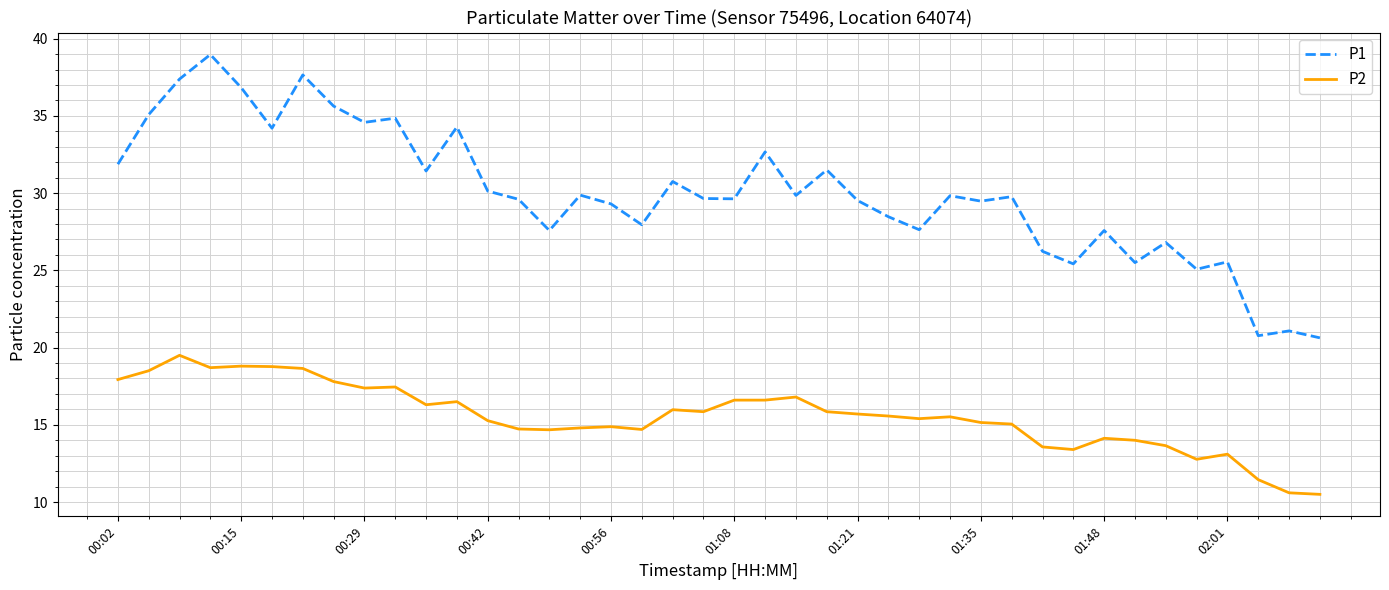

Which series has the widest spread of values?

P1